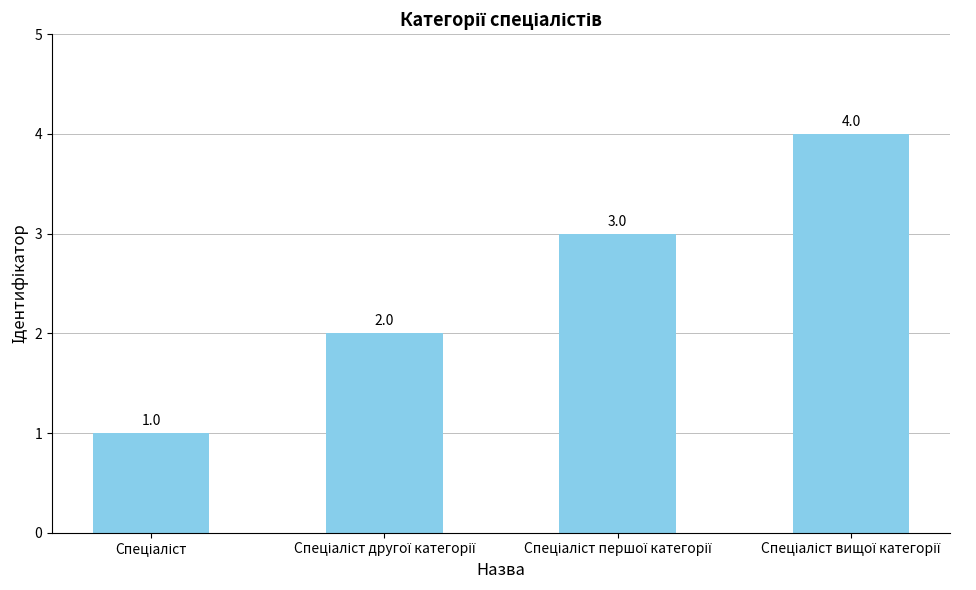

What is the value of the 3rd bar from the left?

3